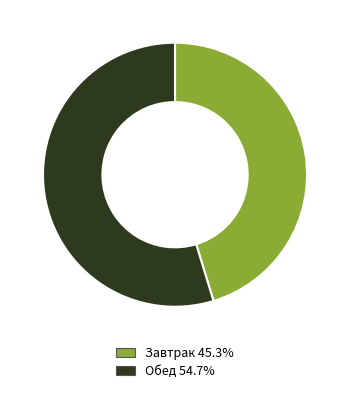

Approximately how many times larger is the value at Обед 54.7% compared to Завтрак 45.3%?

1.2